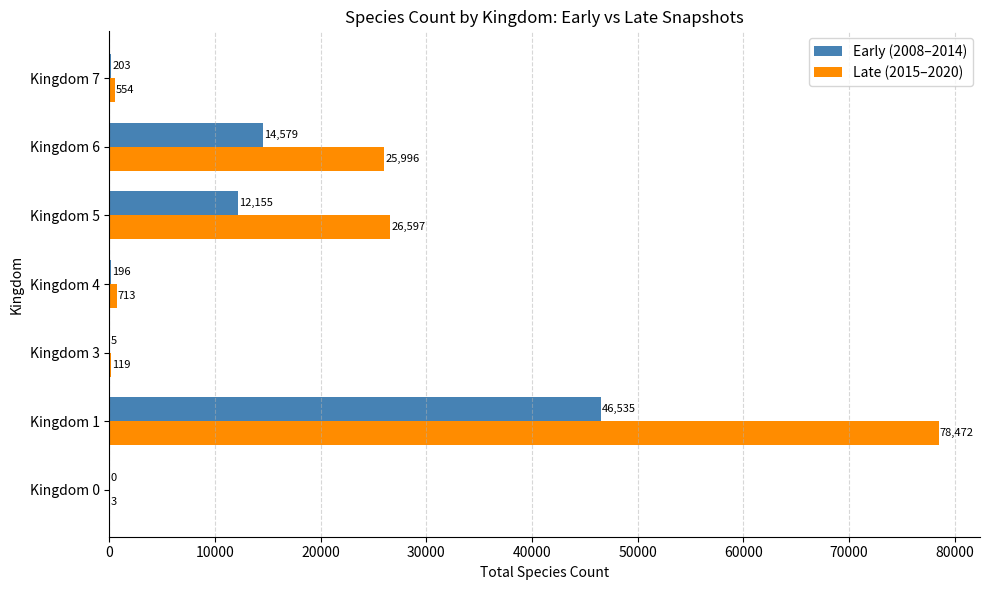

Which series has the largest range (max minus min)?

Late (2015–2020)